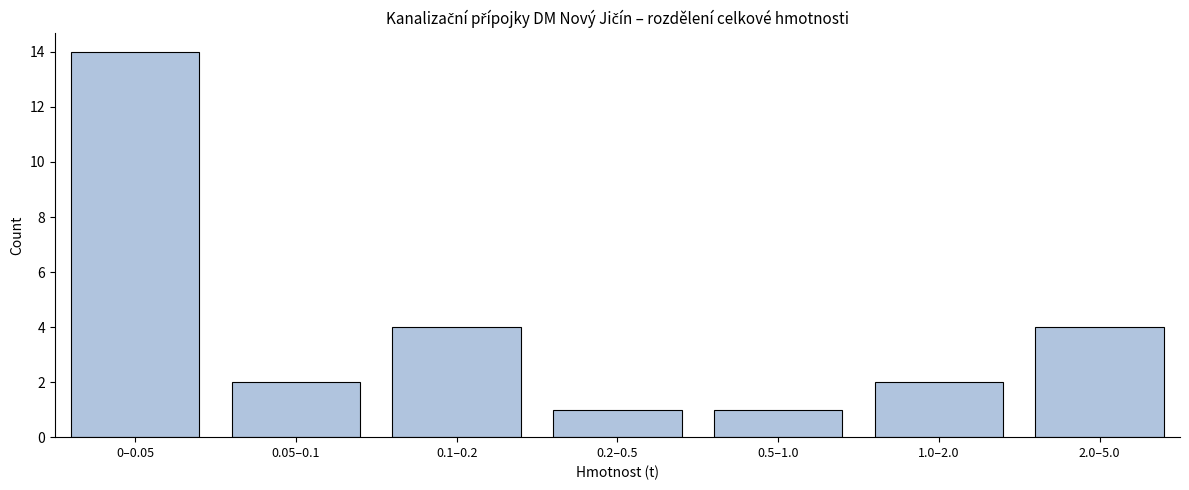

Reading right to left, list all the values displayed in this chart.

2.0–5.0=4	1.0–2.0=2	0.5–1.0=1	0.2–0.5=1	0.1–0.2=4	0.05–0.1=2	0–0.05=14